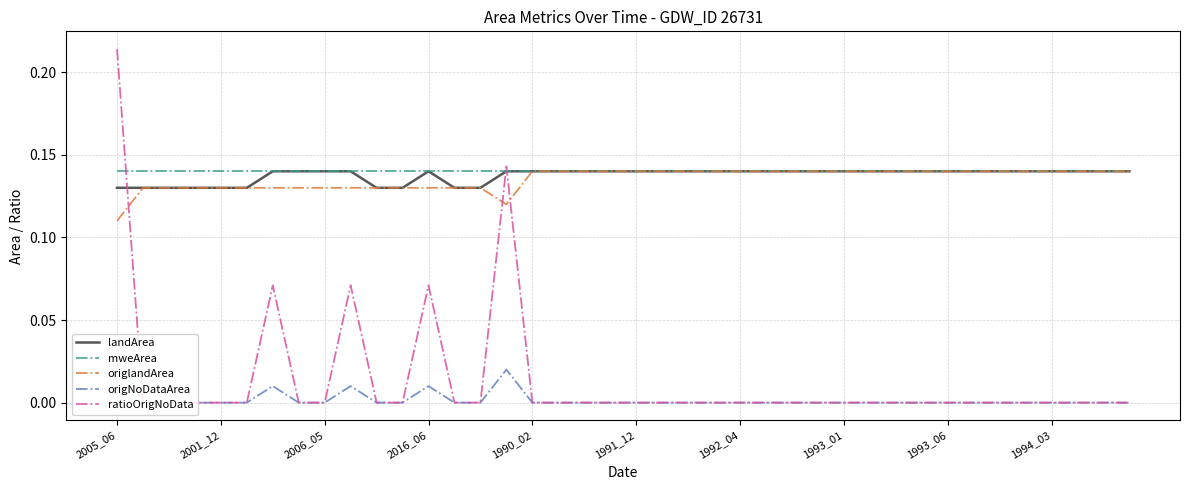

Is it true that landArea equals 0.2 at 2016_06?

False